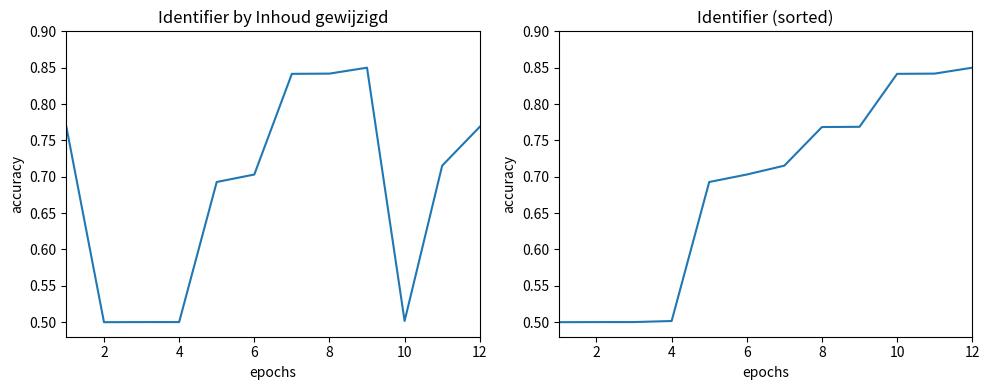

Which series has the largest total across all categories?

Identifier